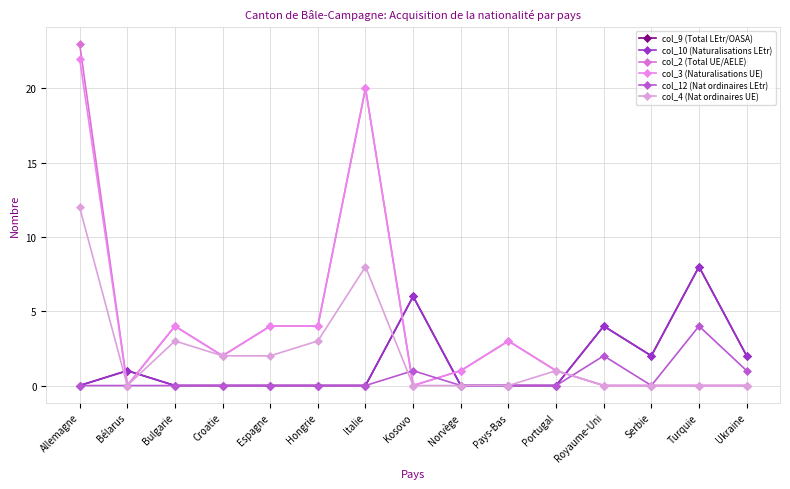

Reading left to right, extract all data points from this chart.

col_9 (Total LEtr/OASA): 0	1	0	0	0	0	0	6	0	0	0	4	2	8	2
col_10 (Naturalisations LEtr): 0	1	0	0	0	0	0	6	0	0	0	4	2	8	2
col_2 (Total UE/AELE): 23	0	4	2	4	4	20	0	1	3	1	0	0	0	0
col_3 (Naturalisations UE): 22	0	4	2	4	4	20	0	1	3	1	0	0	0	0
col_12 (Nat ordinaires LEtr): 0	0	0	0	0	0	0	1	0	0	0	2	0	4	1
col_4 (Nat ordinaires UE): 12	0	3	2	2	3	8	0	0	0	1	0	0	0	0